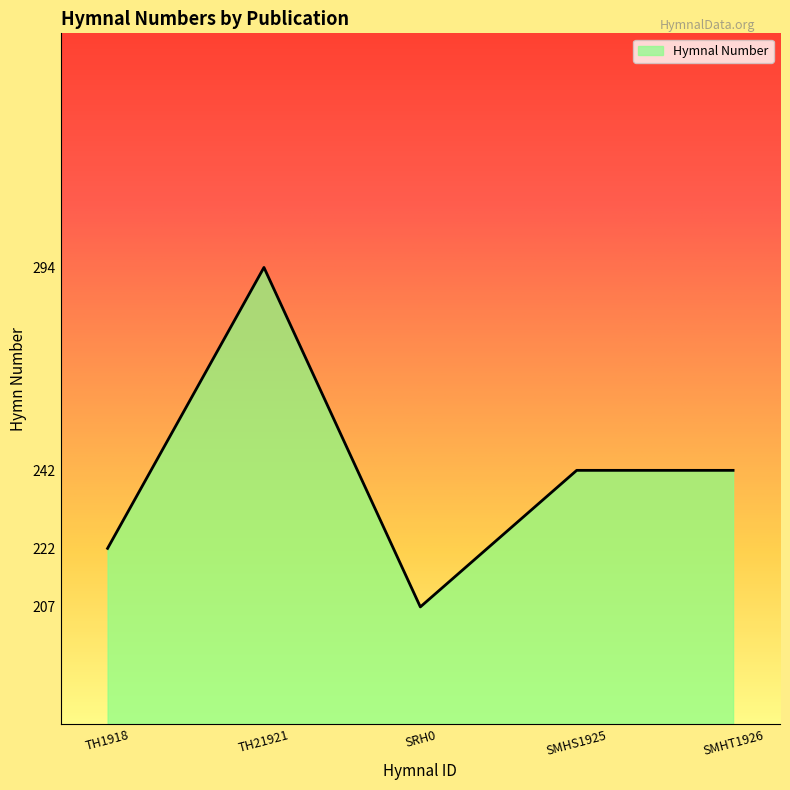

The chart shows a value of 161 at SMHT1926. True or false?

False